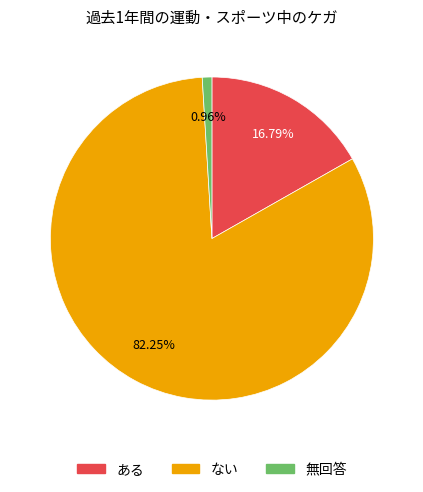

Is it true that 無回答 is 11% of the pie?

False